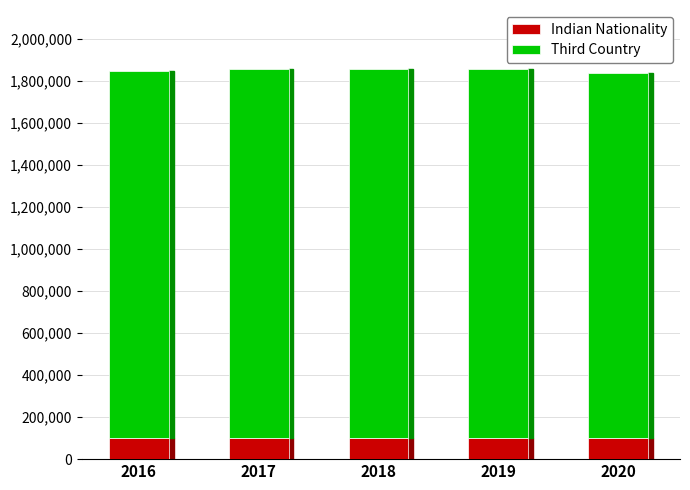

What is the sum of the Indian Nationality values at 2017 and 2018?

200921